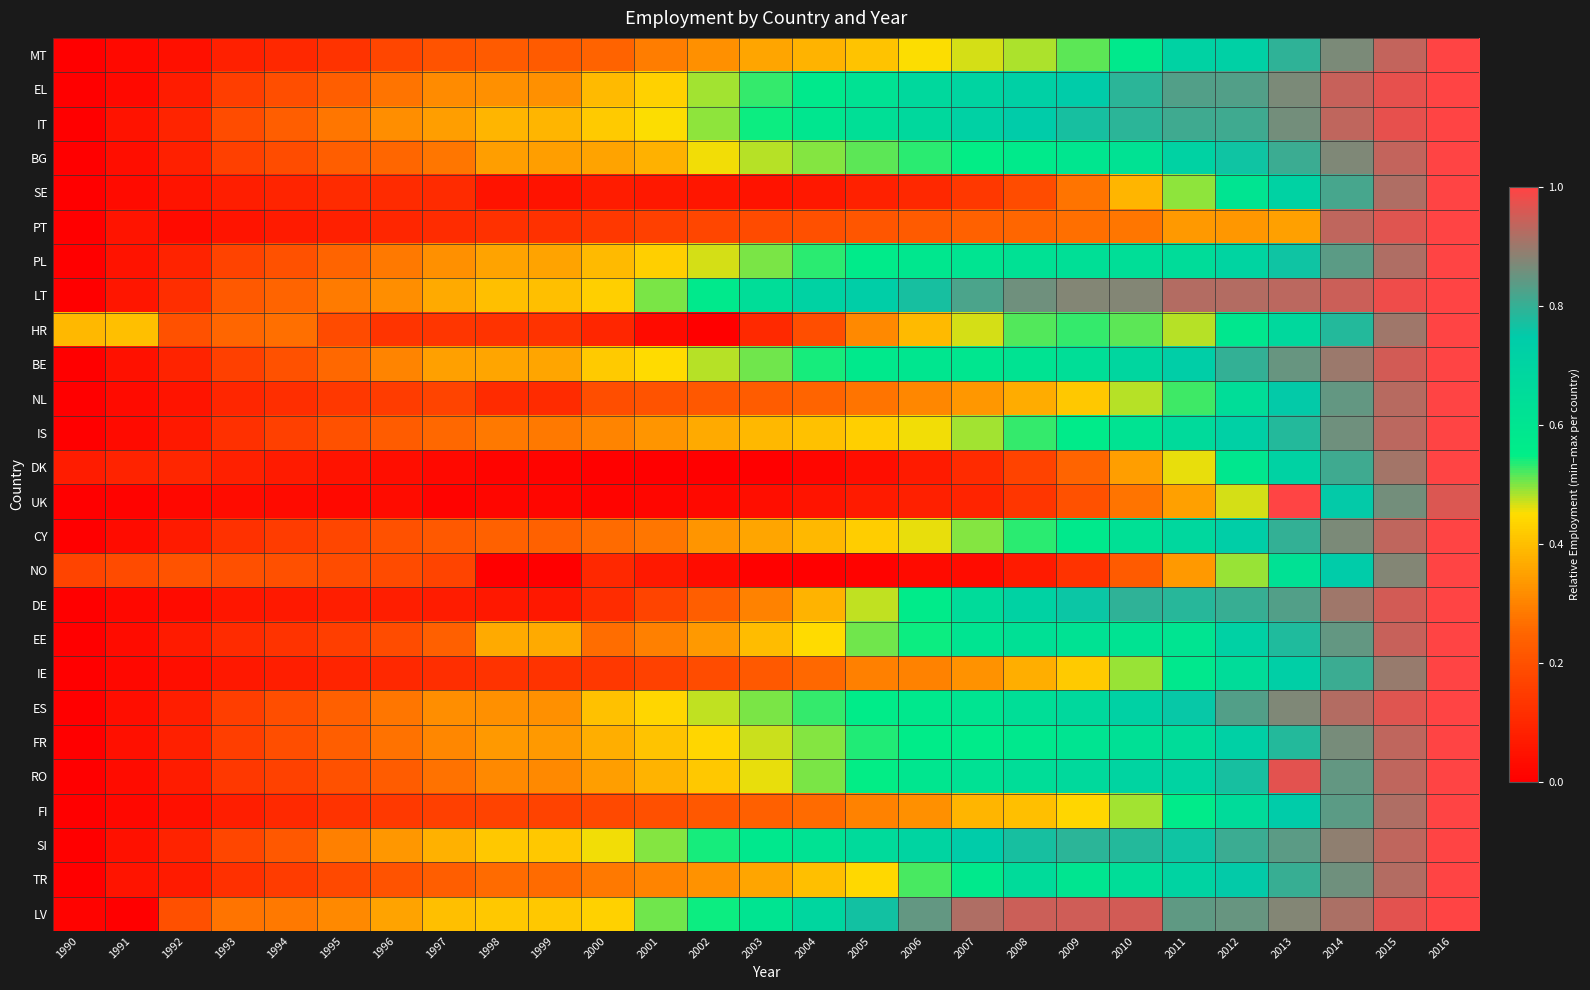

How many data points does each series have?

27